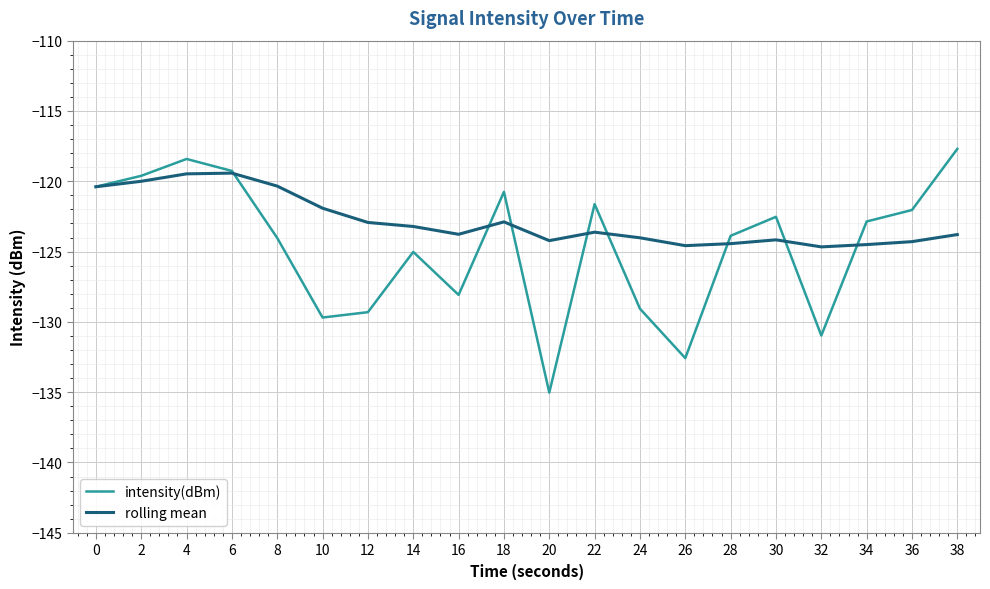

Does the chart display data point markers on the line(s)?

No